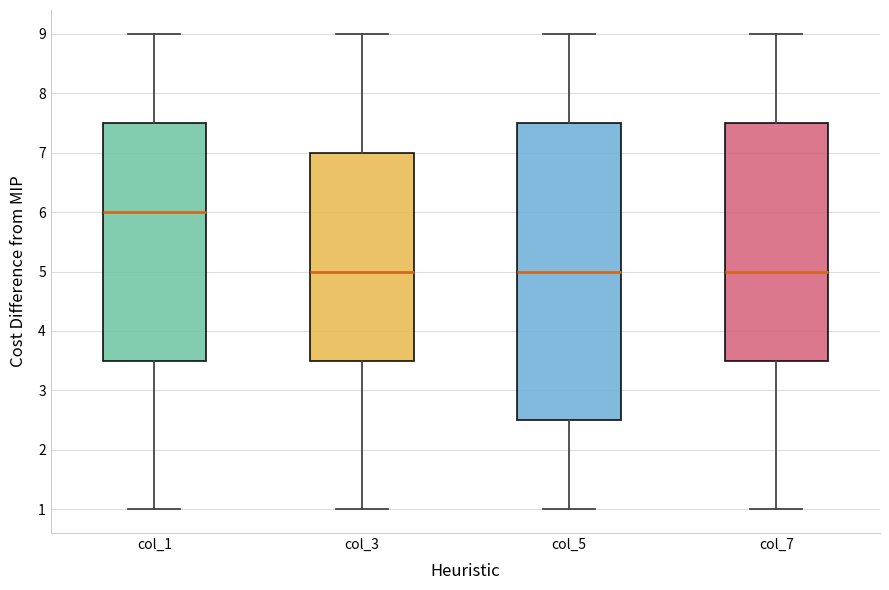

Which box's median line is the highest?

col_1